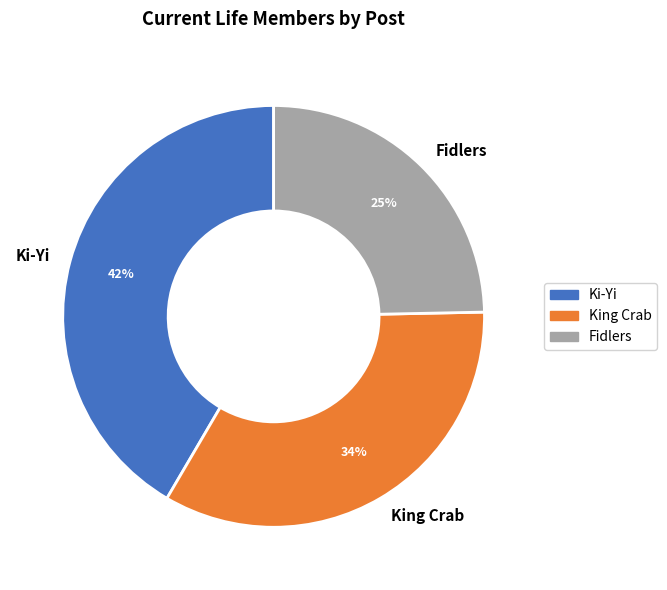

True or false: King Crab accounts for 28% of the total.

False